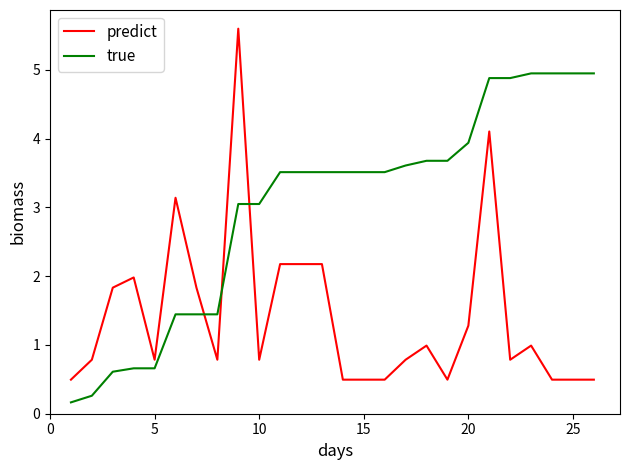

What are all the series names shown in the legend?

predict, true